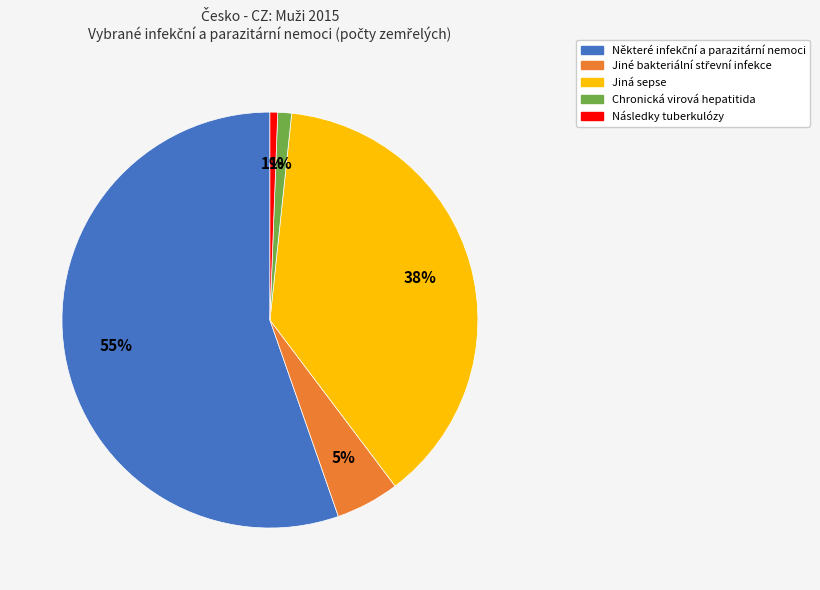

To the nearest percent, what portion does Jiná sepse represent?

38%